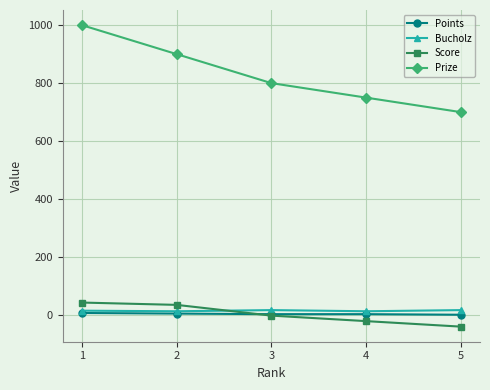

How many times do Bucholz and Score cross each other?

1